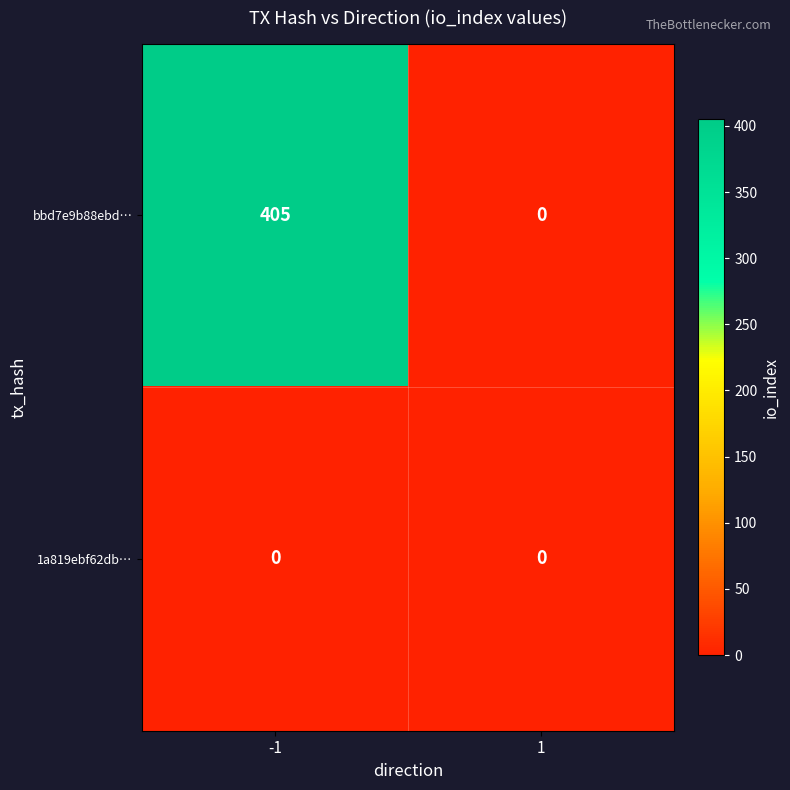

List the series in order of their overall mean, highest first.

bbd7e9b88ebd…, 1a819ebf62db…